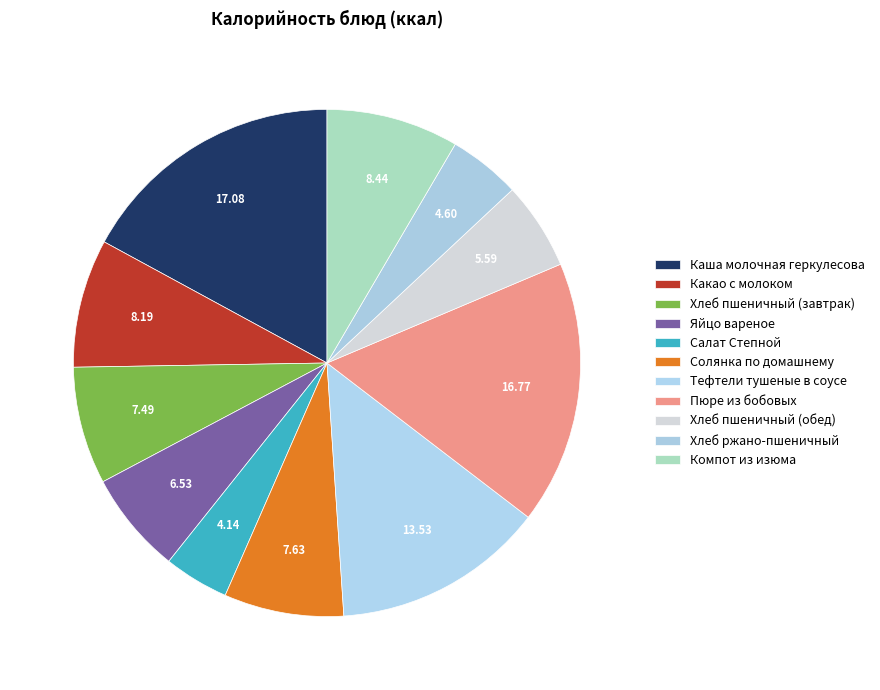

To the nearest percent, what is the combined percentage of Хлеб пшеничный (обед) and Какао с молоком?

14%